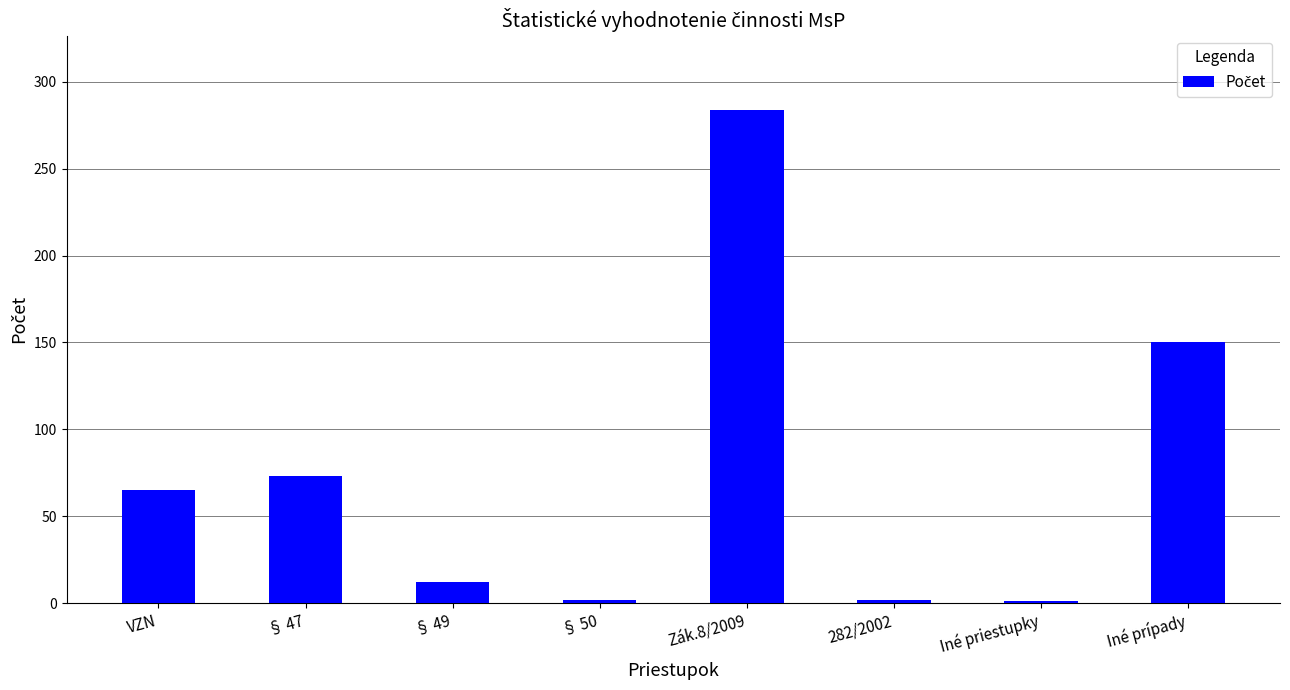

What position from the left is Iné priestupky?

7